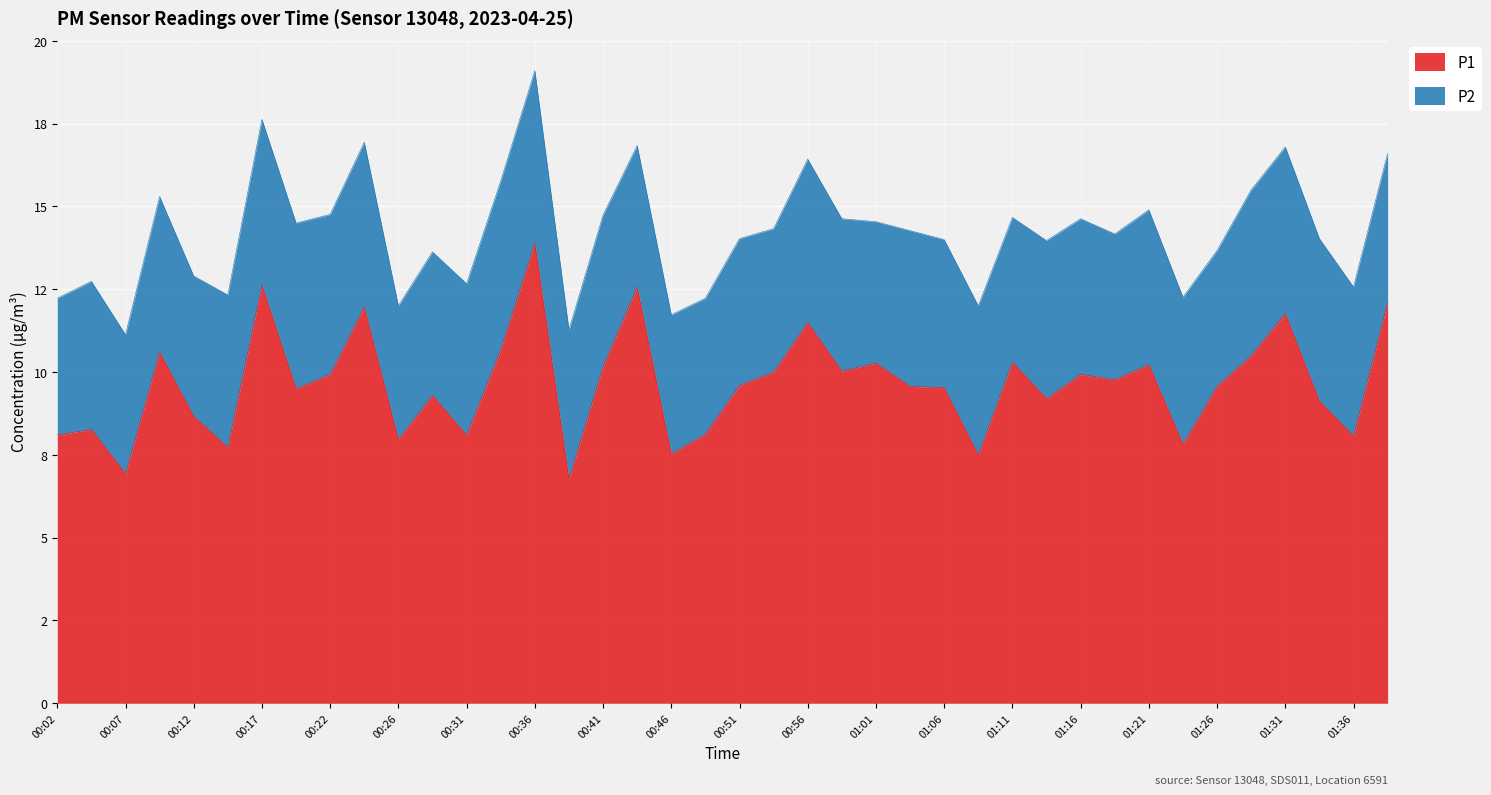

True or false: there are more than 1 points higher than both neighbors.

True